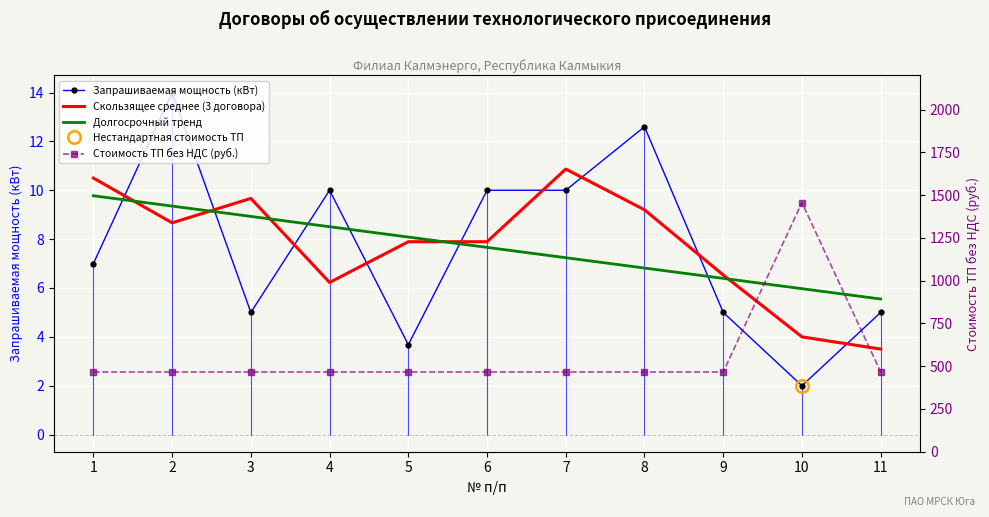

What is the average value of the Стоимость ТП без НДС (руб.) series?

556.1